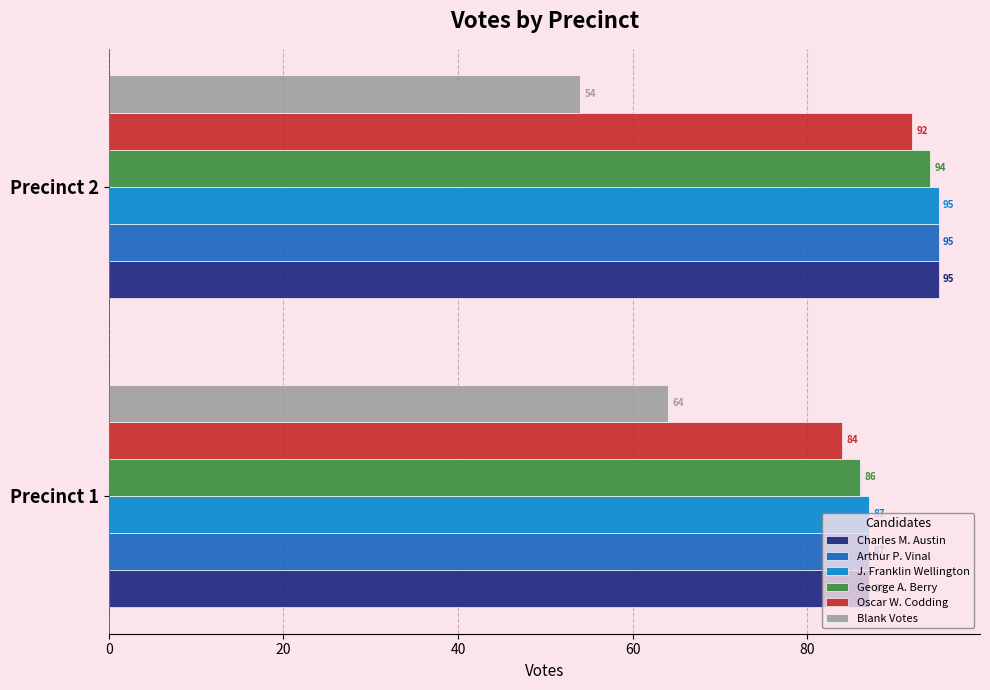

Is the value of George A. Berry at Precinct 1 greater than the value of Arthur P. Vinal at Precinct 2?

No